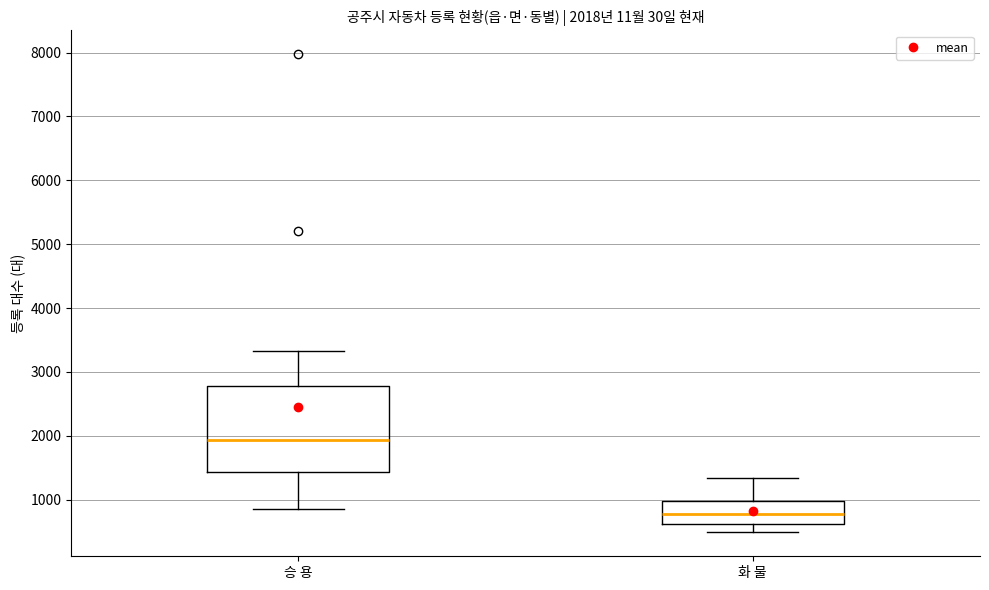

Which box's median line is the highest?

승 용